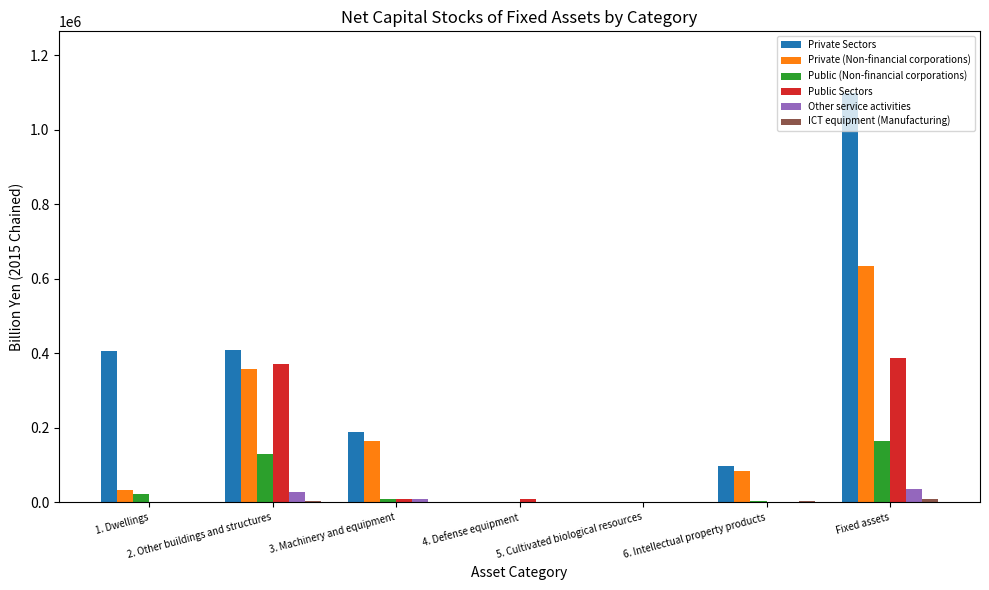

Which category has the highest value across all series?

Fixed assets